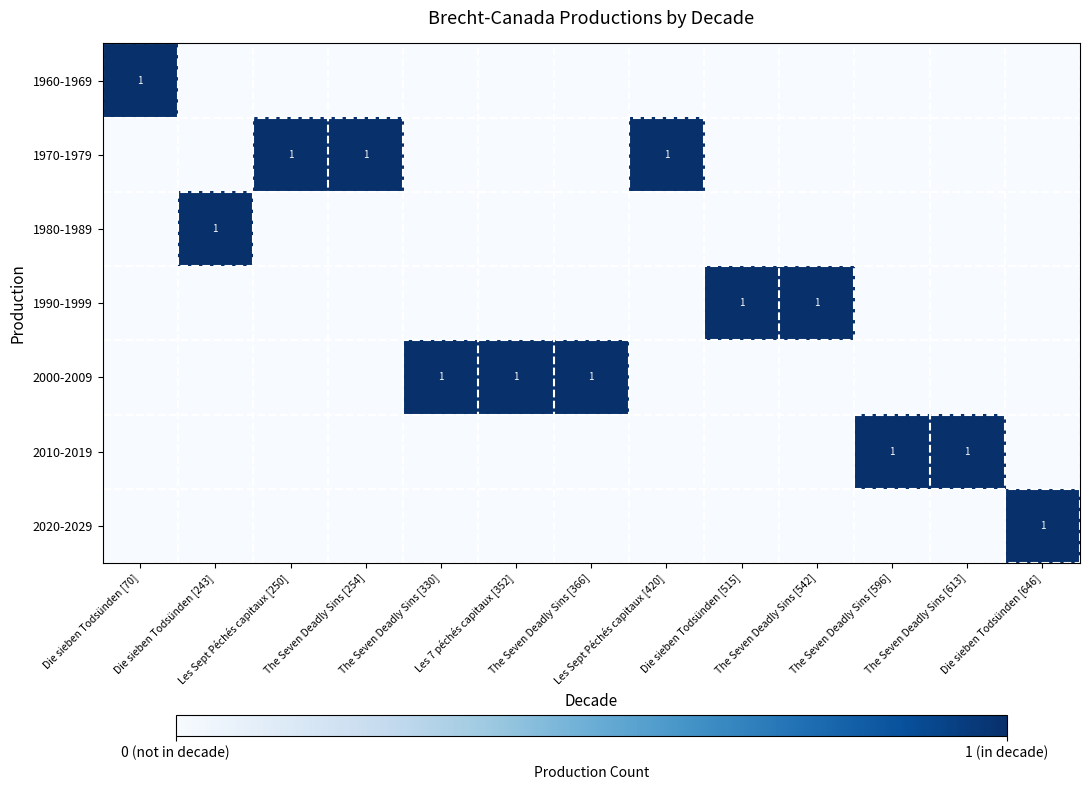

The 2010-2019 series shows 1 at The Seven Deadly Sins [613]. True or false?

True